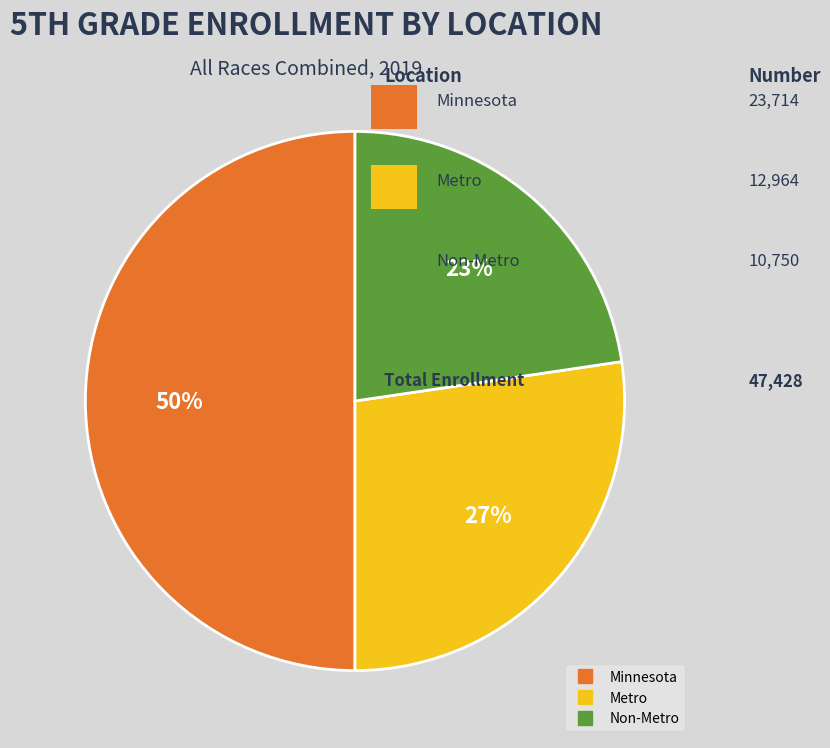

Count the number of slices in the pie.

3